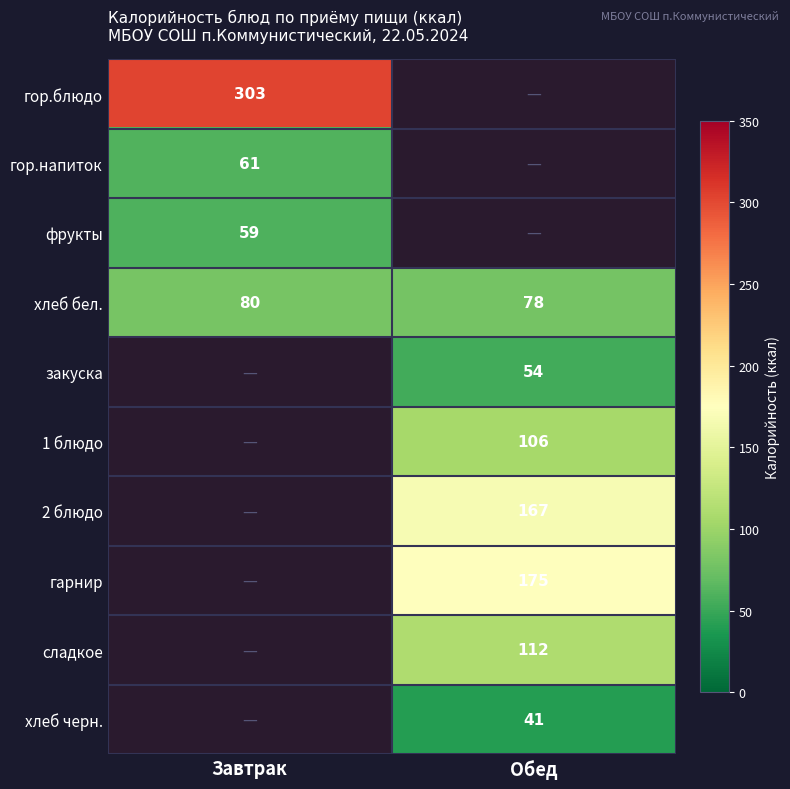

The хлеб бел. series shows 78 at Обед. True or false?

True